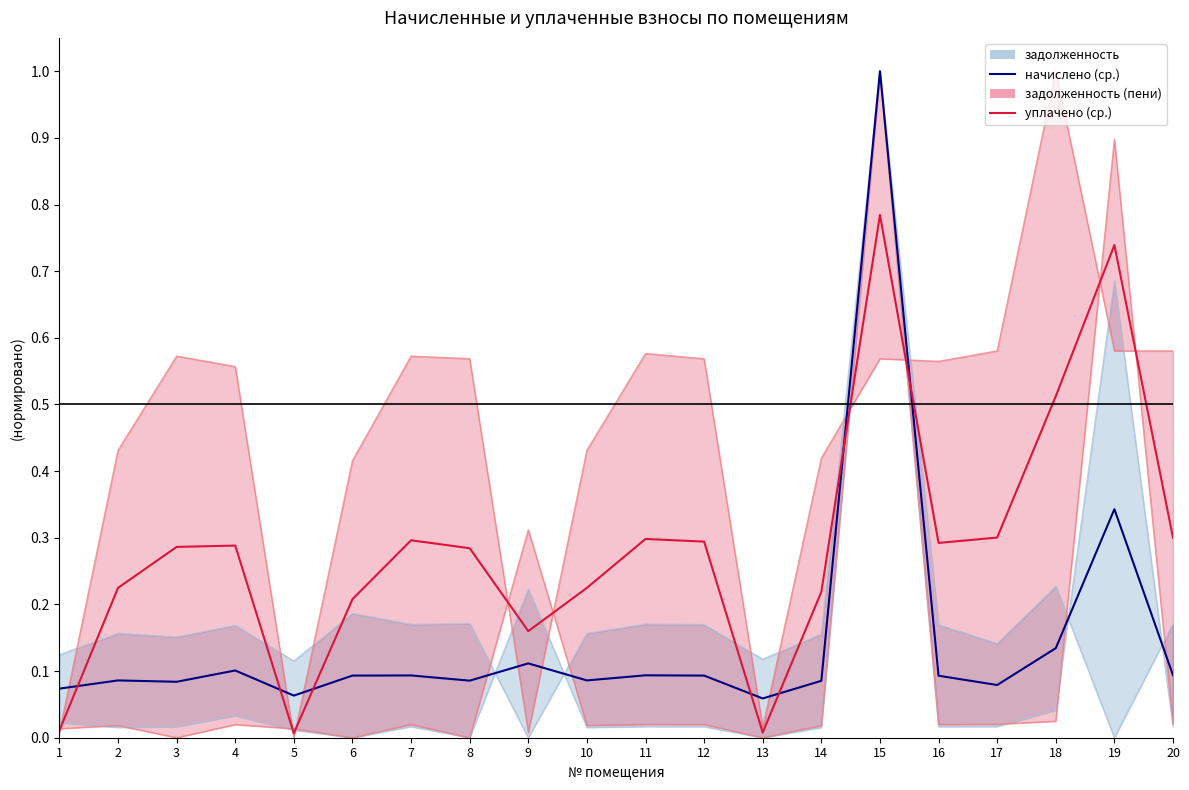

Rank the series by their maximum value, from lowest to highest.

уплачено (ср.), начислено (ср.)